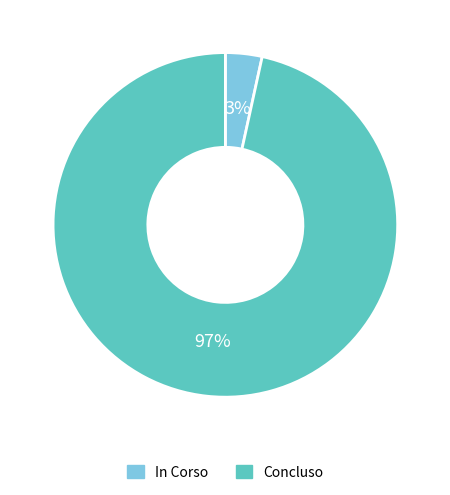

To the nearest percent, what is the average slice percentage?

50%